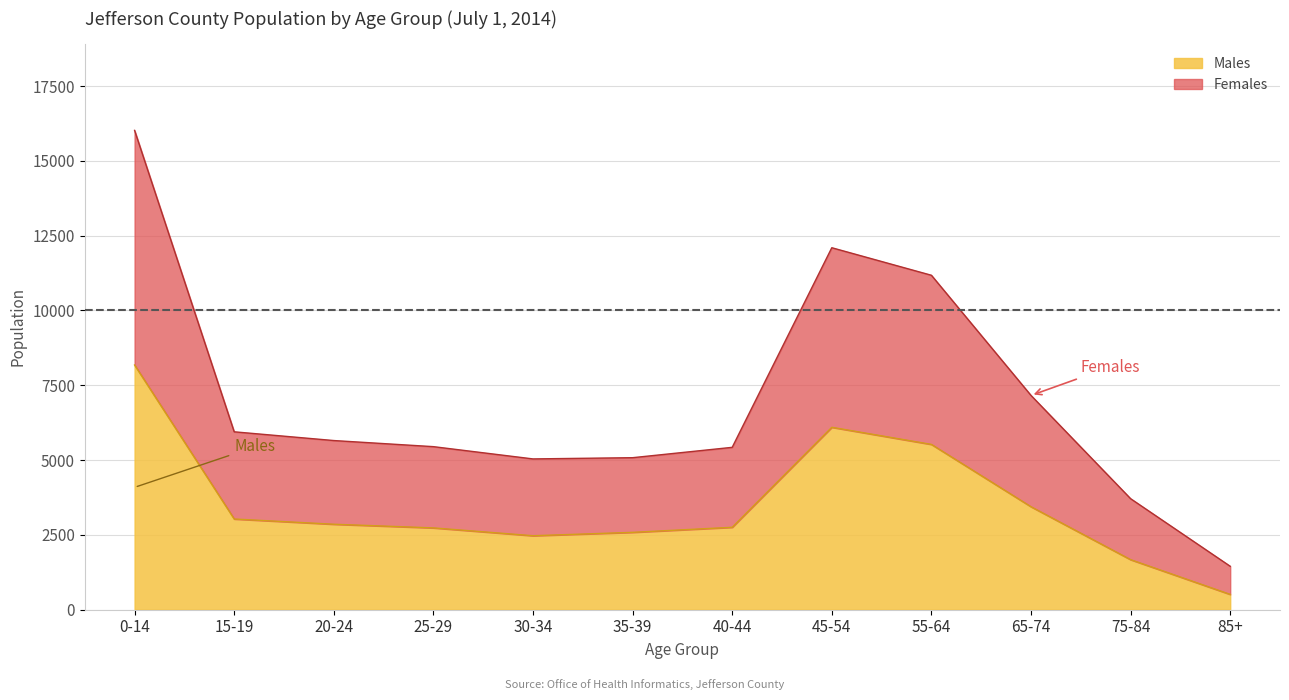

How many values in the Females series exceed 5653?

5